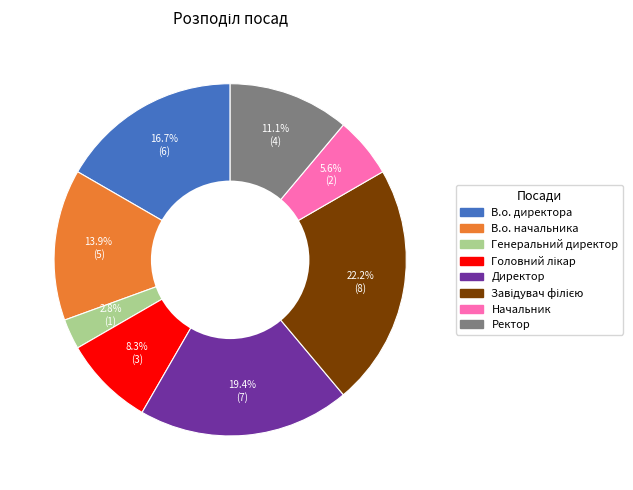

Approximately how many times larger is the value at Директор compared to Начальник?

3.5